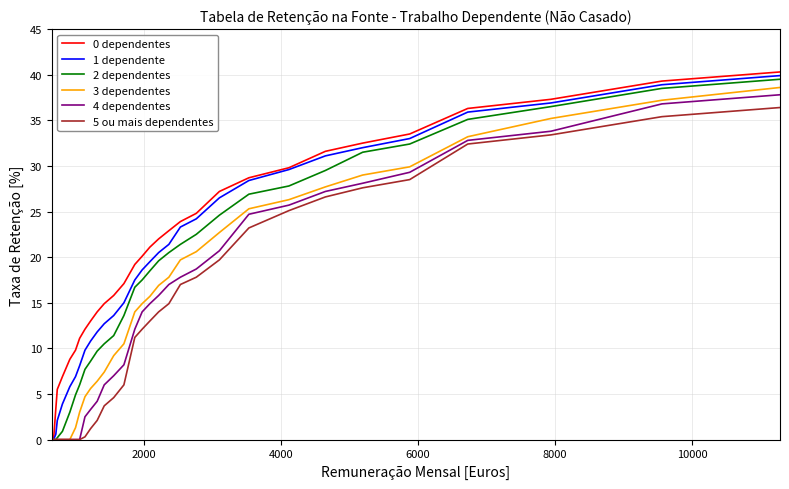

What is the average value of the 0 dependentes series?

20.1